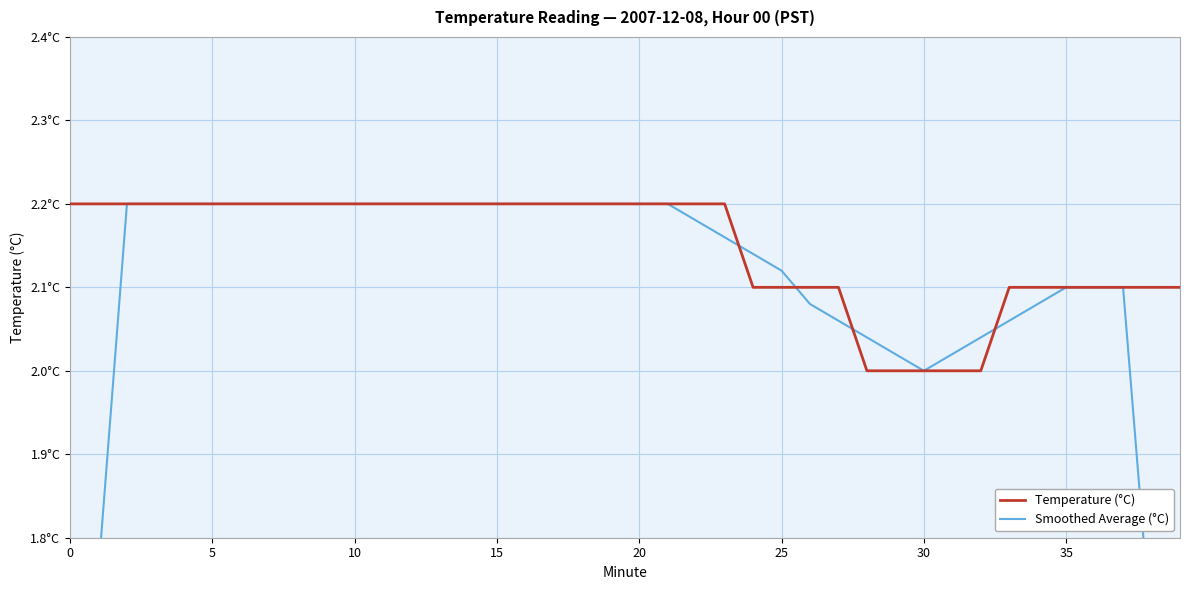

At how many categories does at least one series exceed 1?

40